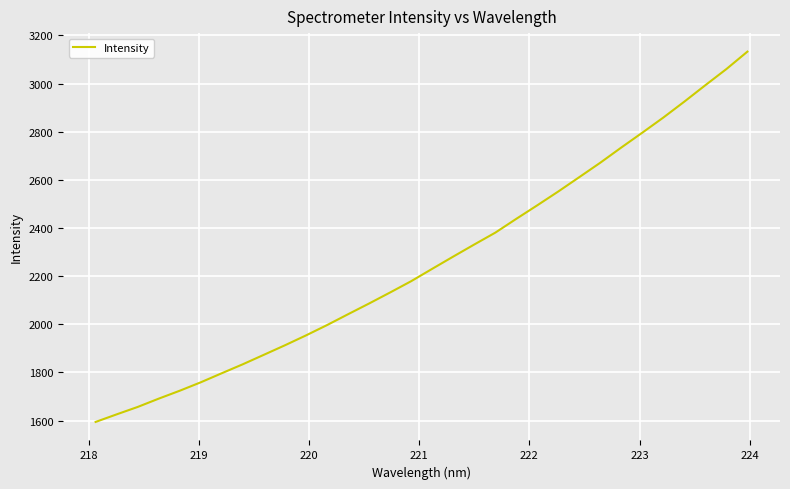

What is the minimum value shown in the chart?

1594.5